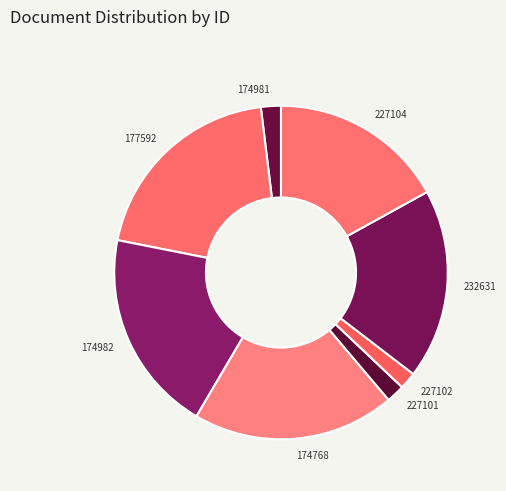

The 227102 slice represents 2% of the pie. True or false?

True